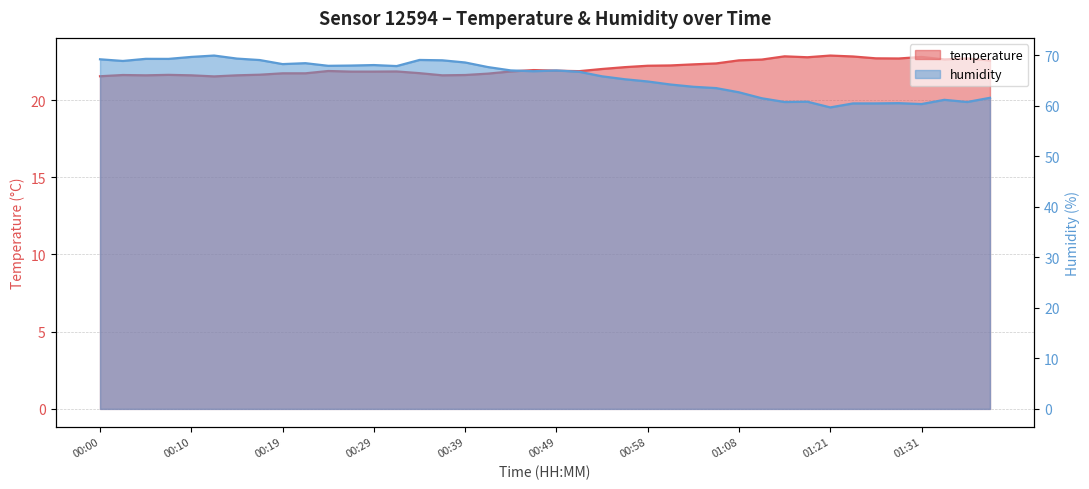

List the labels in order of humidity value, smallest first.

01:21, 01:31, 01:24, 01:26, 01:28, 01:16, 01:36, 01:19, 01:33, 01:11, 01:38, 01:08, 01:06, 01:03, 01:01, 00:58, 00:56, 00:53, 00:51, 00:46, 00:49, 00:44, 00:41, 00:32, 00:24, 00:27, 00:29, 00:19, 00:22, 00:39, 00:02, 00:36, 00:17, 00:34, 00:00, 00:07, 00:05, 00:15, 00:10, 00:12